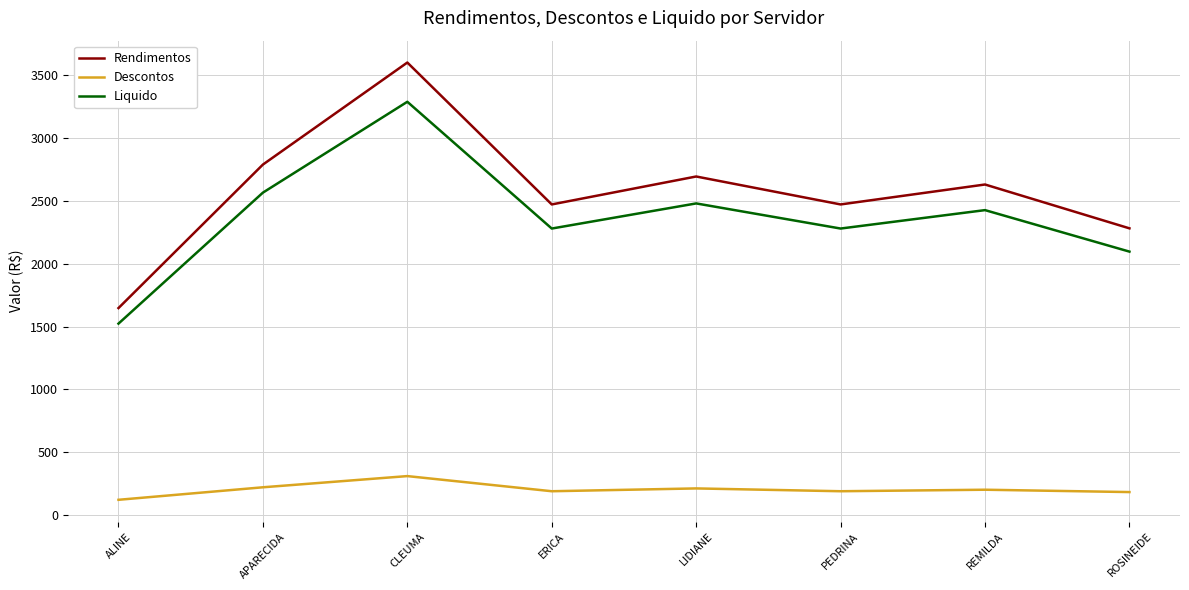

List the series in order of their peak value, highest first.

Rendimentos, Liquido, Descontos